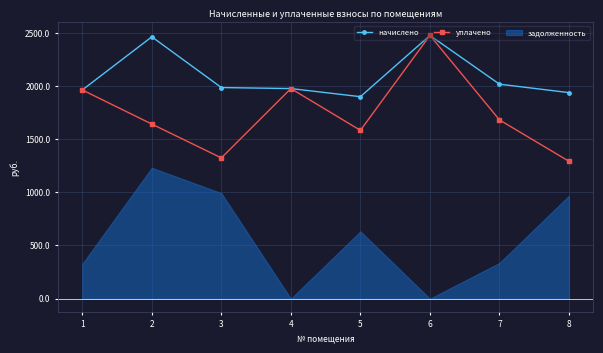

Which series has the largest range (max minus min)?

уплачено